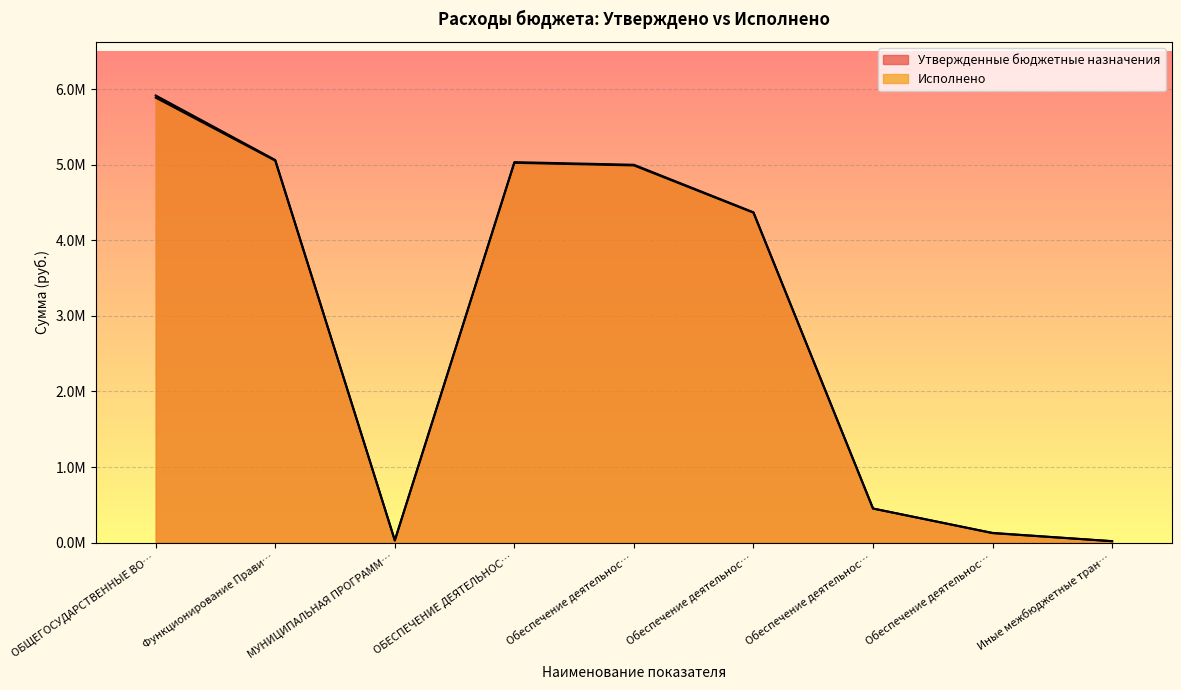

Rank the series by their average value, from highest to lowest.

Утвержденные бюджетные назначения, Исполнено